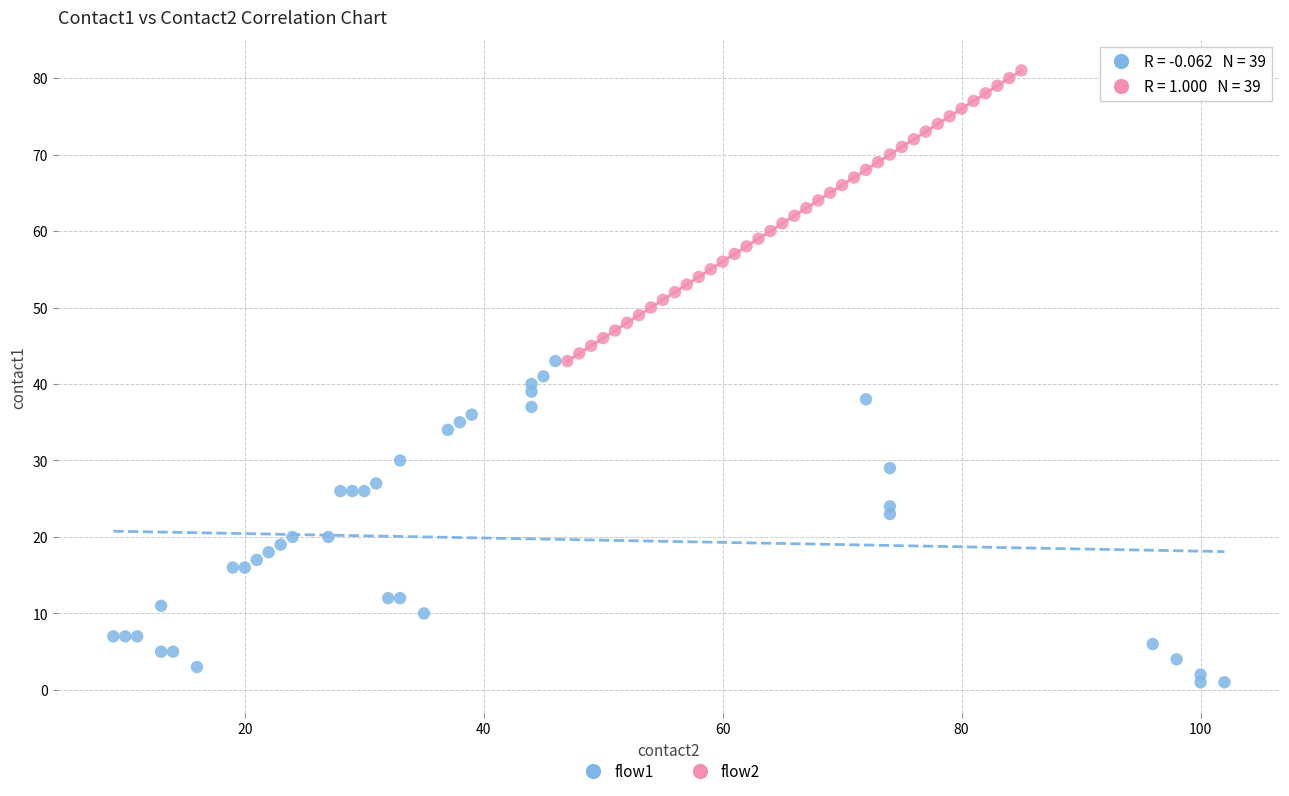

Which series reaches the maximum Y coordinate?

flow2